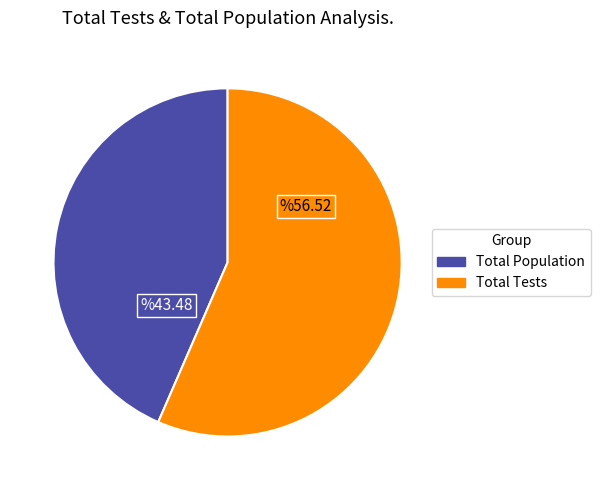

True or false: Total Tests accounts for 57% of the total.

True